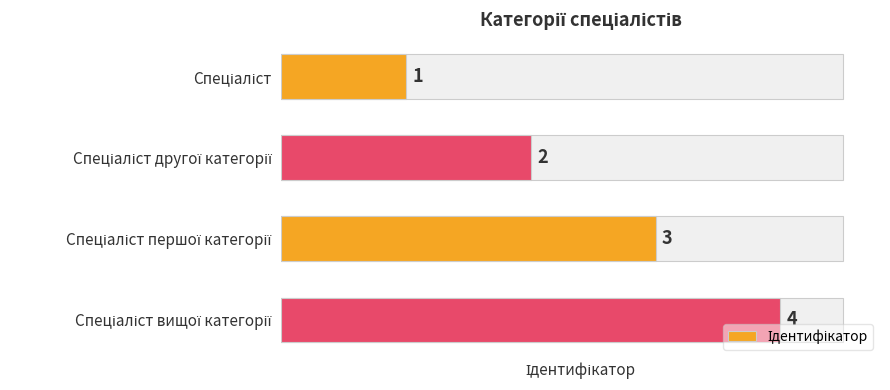

What is the greatest value displayed?

4